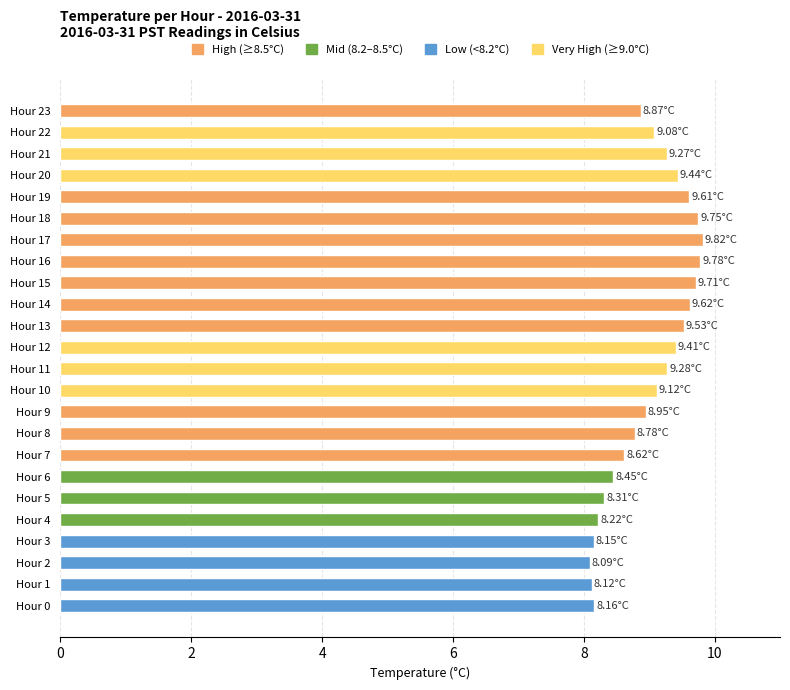

Which has a higher value, Hour 2 or Hour 11?

Hour 11